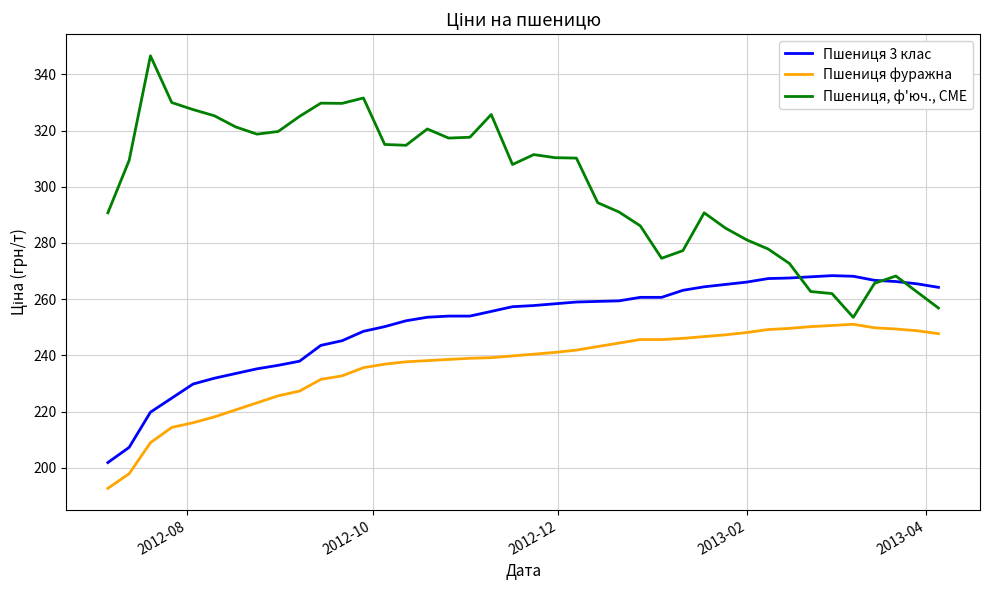

Which series has the widest spread of values?

Пшениця, ф'юч., CME